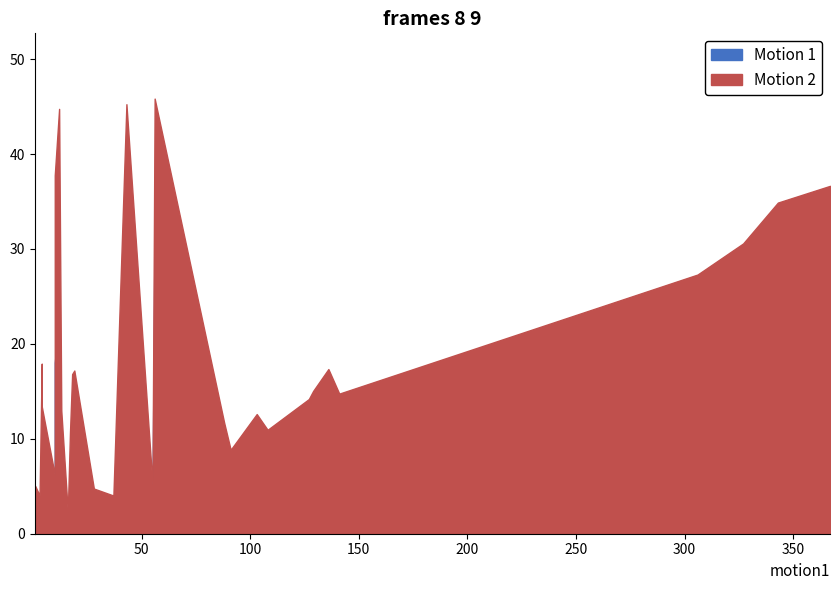

What is the value of the Motion 2 point at the 18th from the left?

17.2